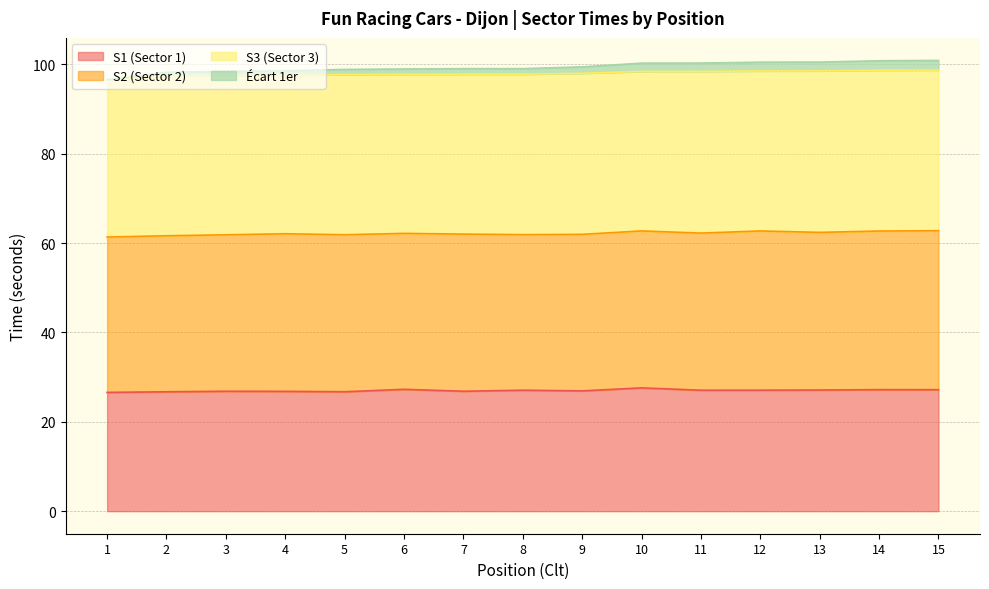

What is the highest value of the S1 (Sector 1) series?

27.6